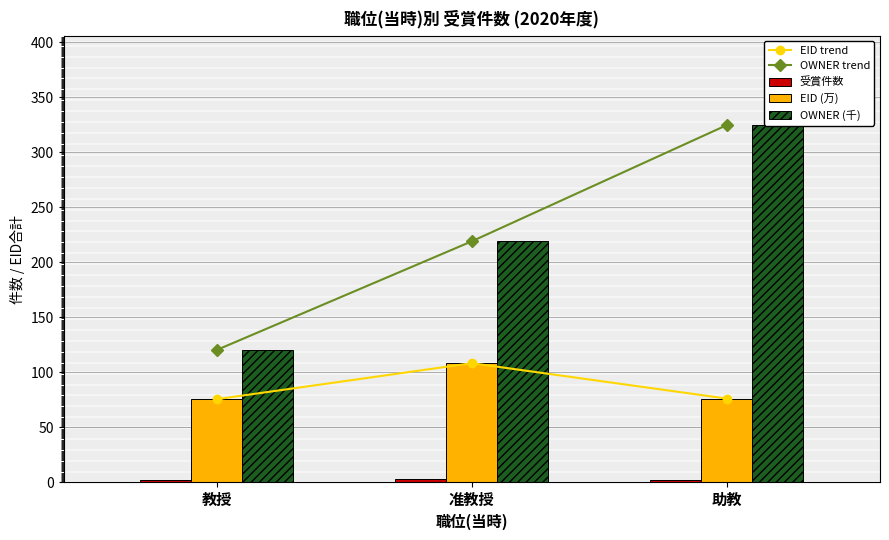

At which label is 受賞件数 closest to 2?

教授